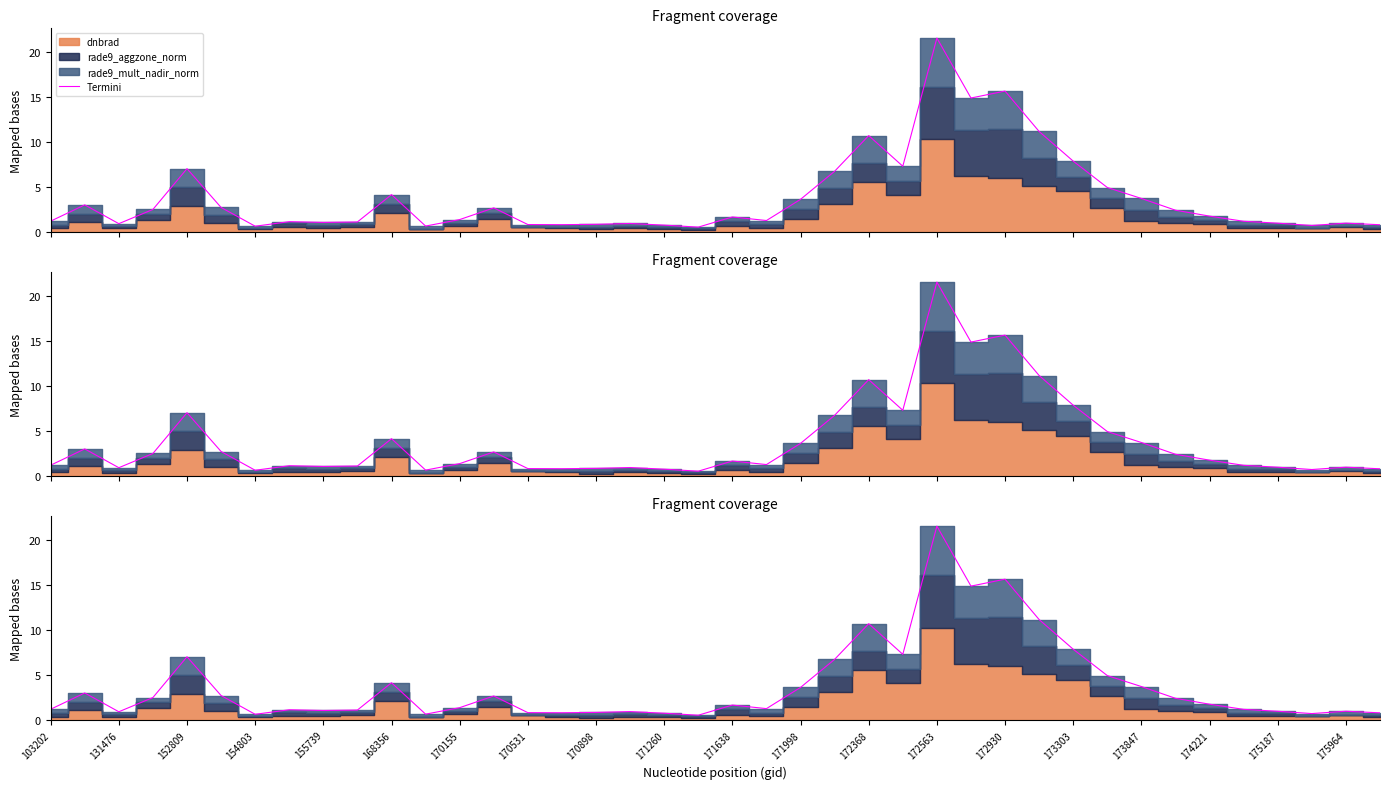

True or false: the data shows 14.8 at 27.

True